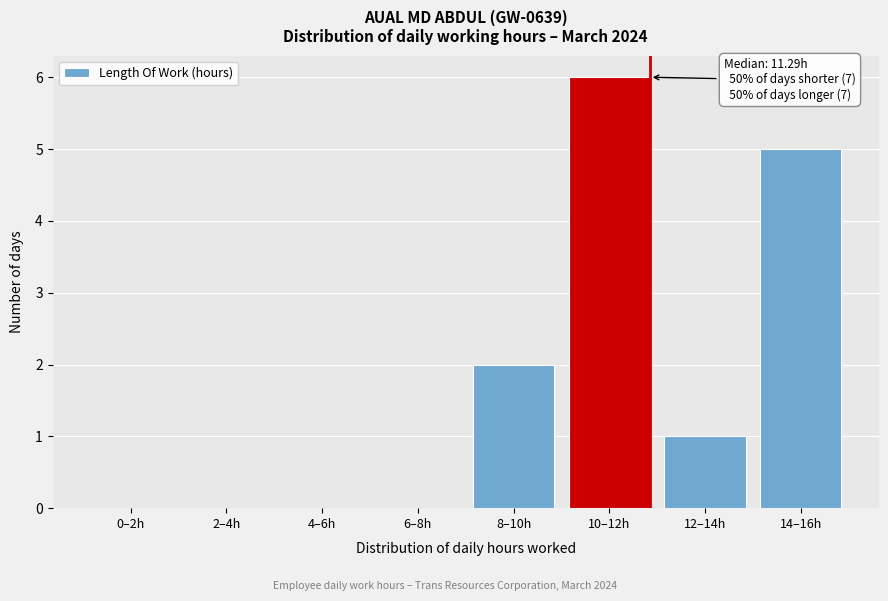

Reading left to right, extract all data points from this chart.

0–2h=0	2–4h=0	4–6h=0	6–8h=0	8–10h=2	10–12h=6	12–14h=1	14–16h=5